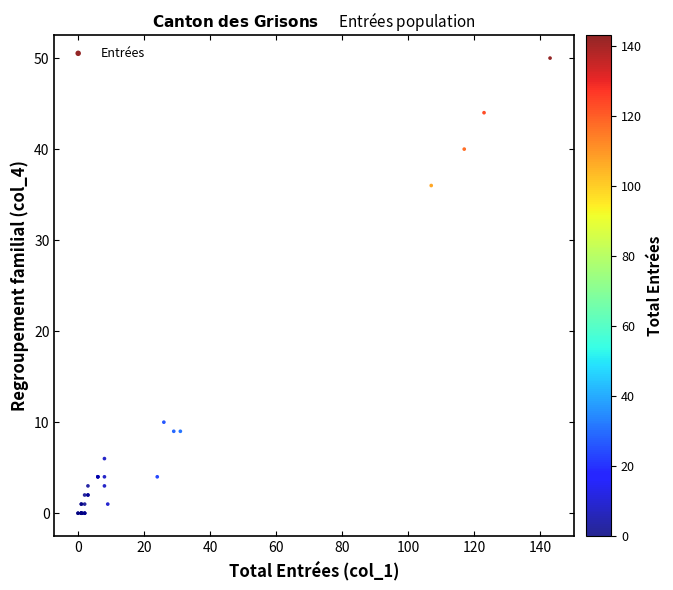

What Y value in the scatter plot is closest to 25?

36